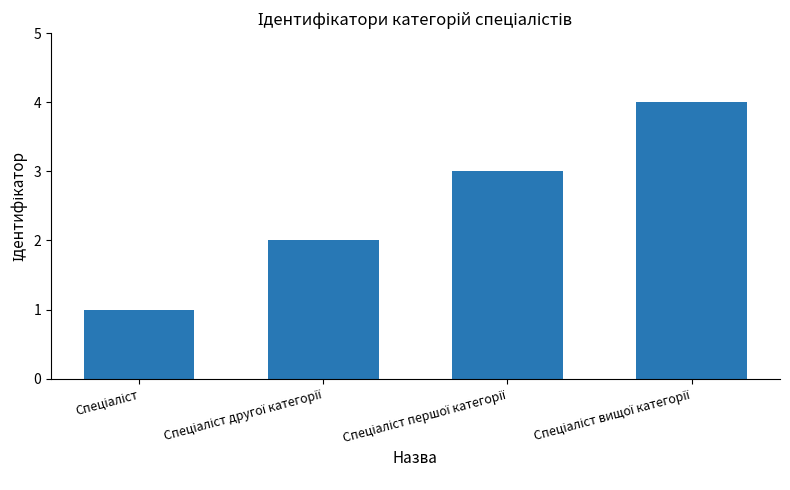

How many data points does each series have?

4